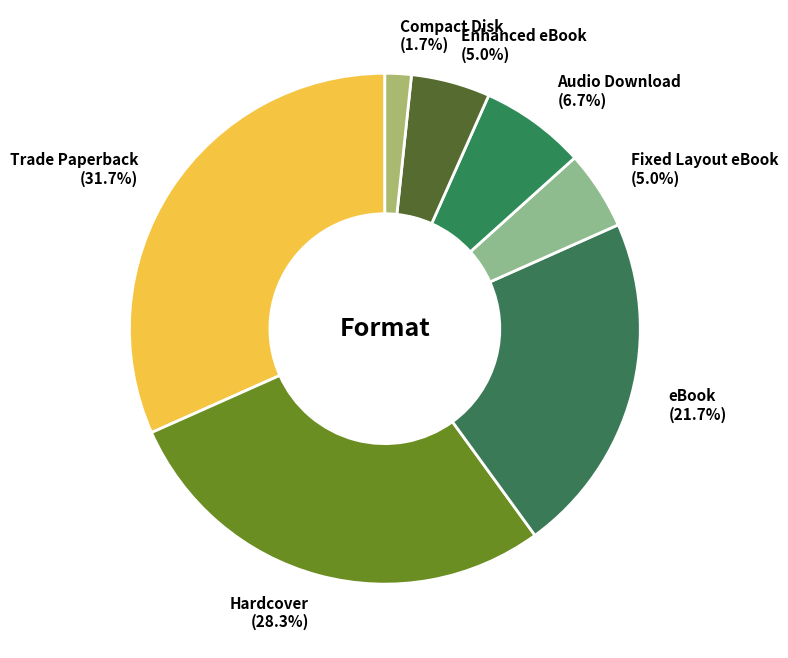

To the nearest percent, what is the difference between the largest and smallest slice percentages?

30%